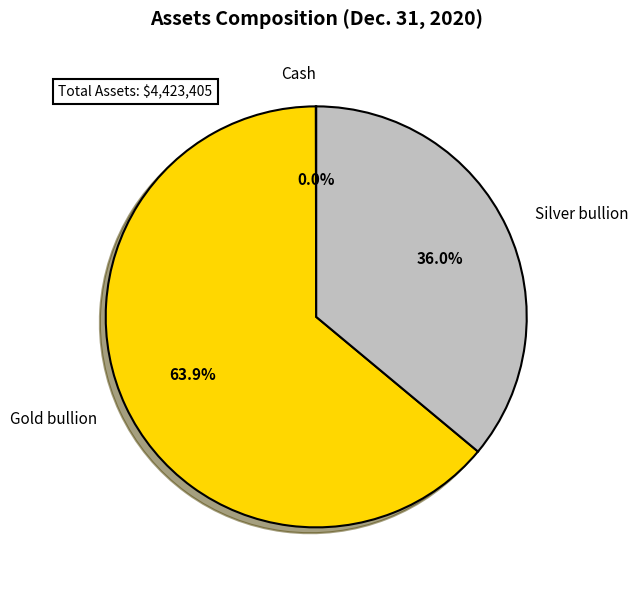

What is the largest slice in the pie chart?

Gold bullion